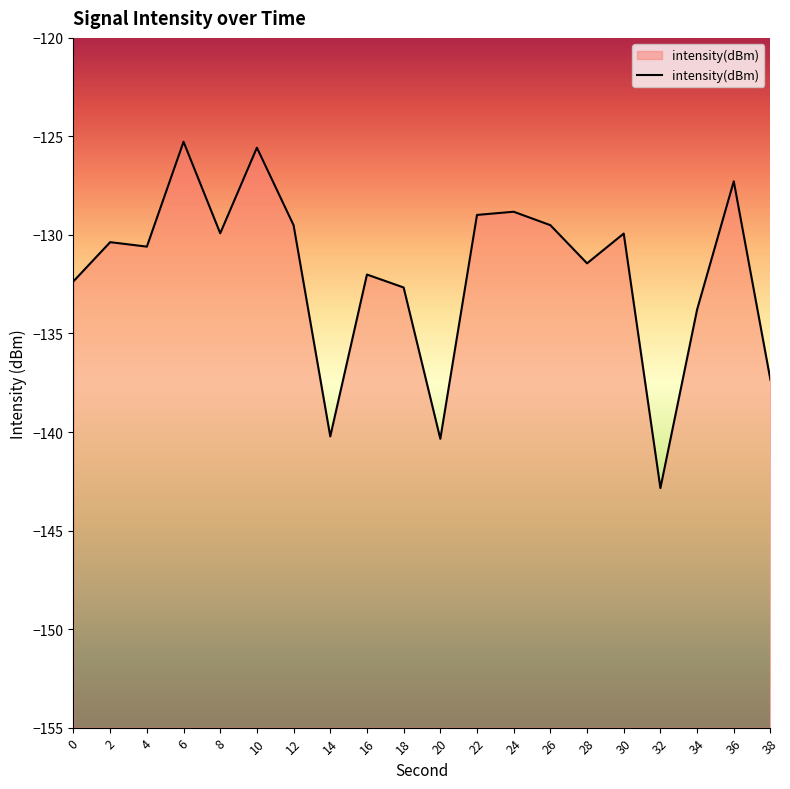

At which label is the value closest to -134?

34